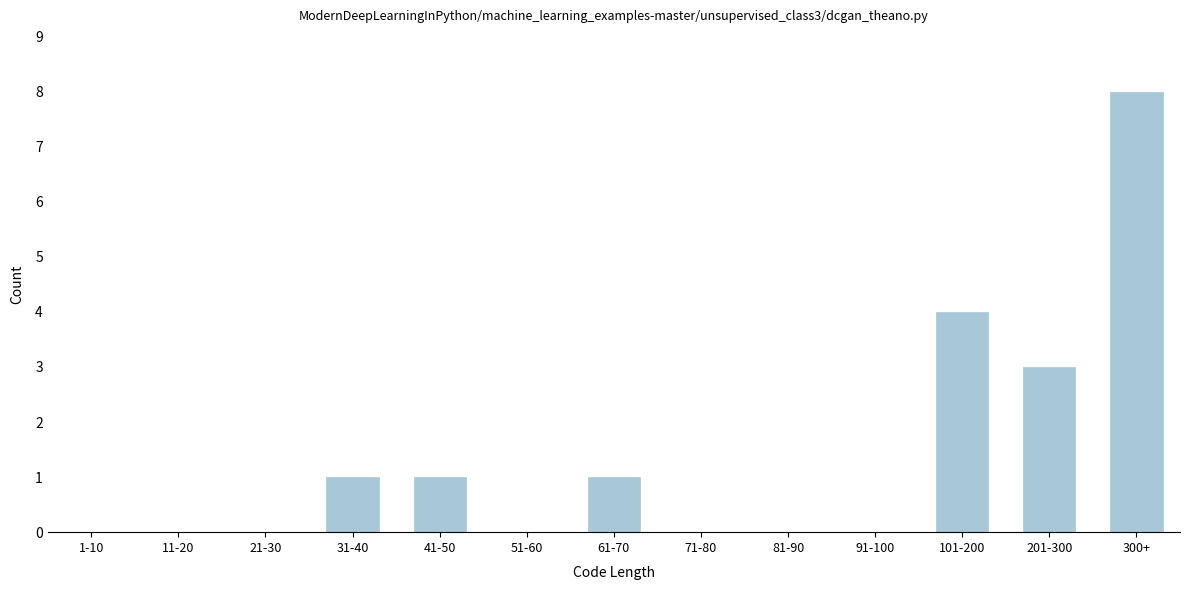

Reading left to right, transcribe all the data shown in this chart.

1-10=0	11-20=0	21-30=0	31-40=1	41-50=1	51-60=0	61-70=1	71-80=0	81-90=0	91-100=0	101-200=4	201-300=3	300+=8